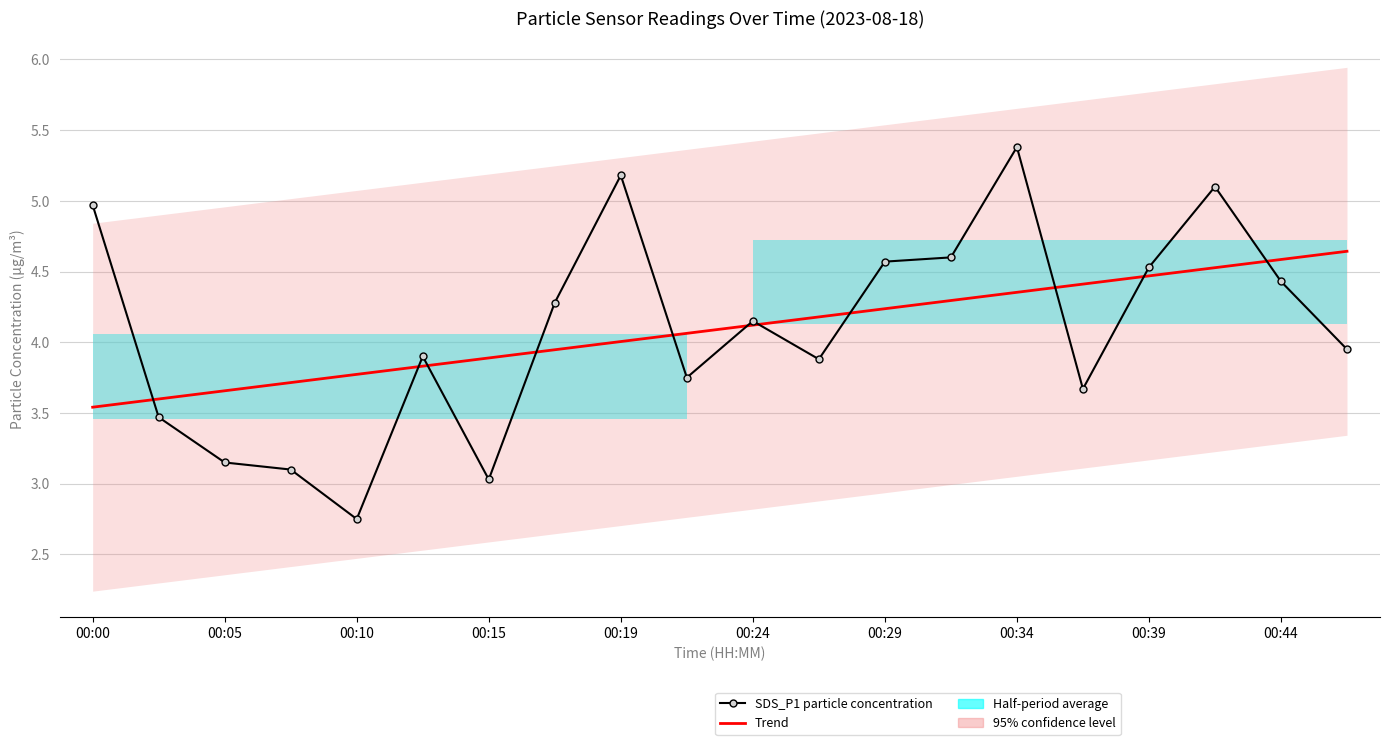

What is the spread (max minus min) of values at 15?

0.7